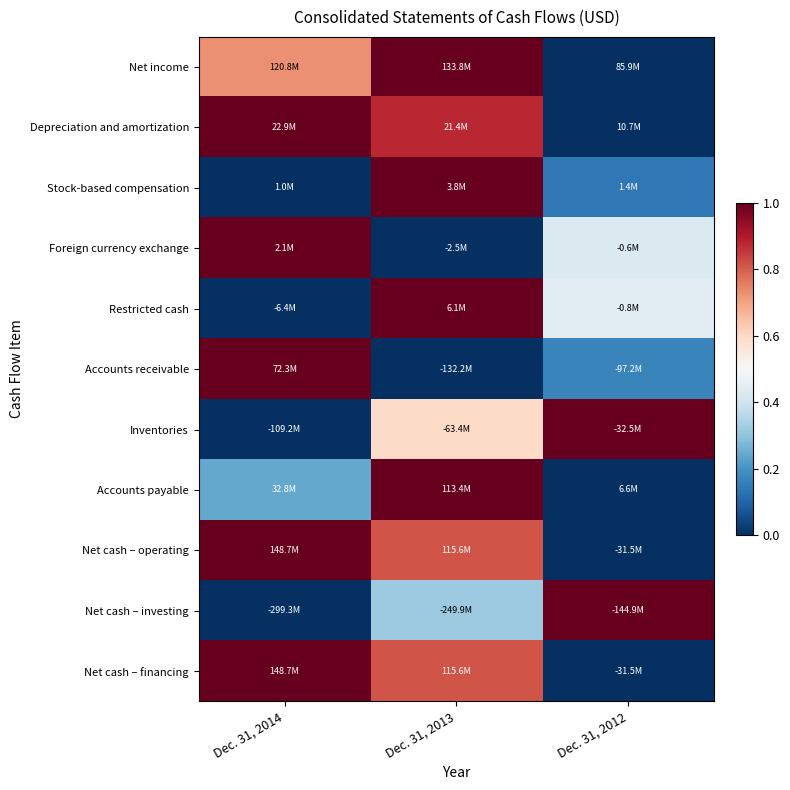

What is the maximum value shown in the chart?

1.0